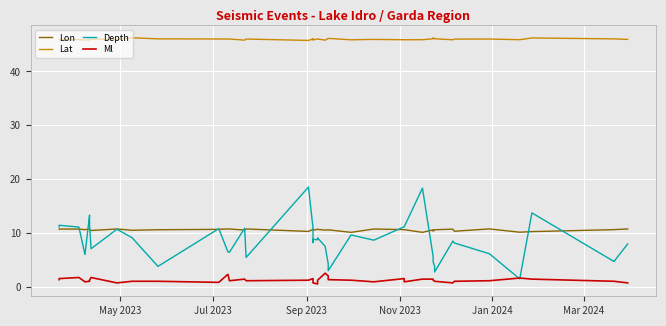

What are all the series names shown in the legend?

Lon, Lat, Depth, Ml